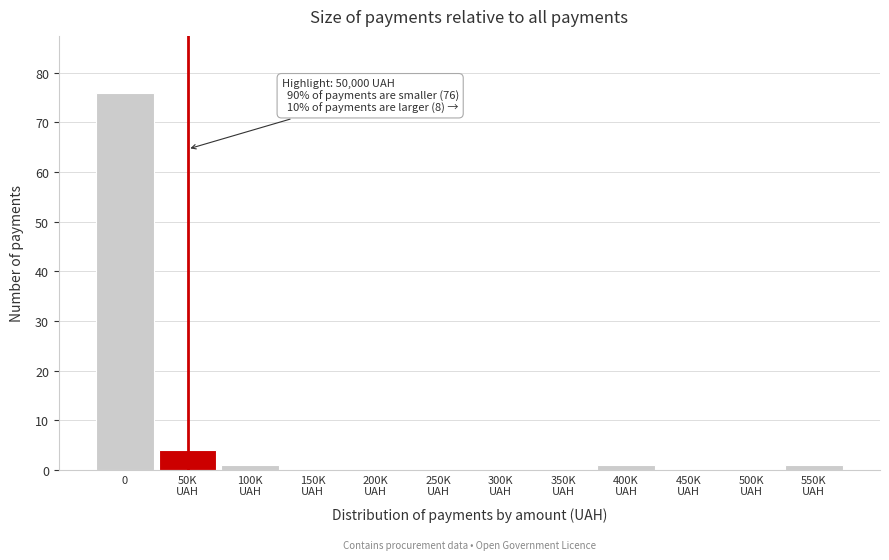

Is it true that the value at 0 is 76?

True